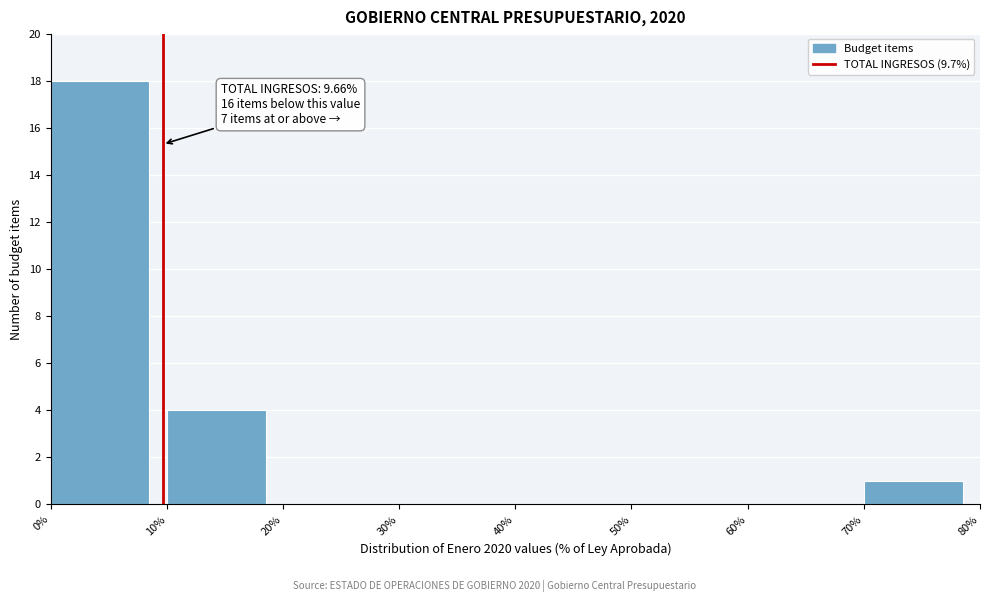

Which range on the x-axis has the tallest bar?

0% to 10%